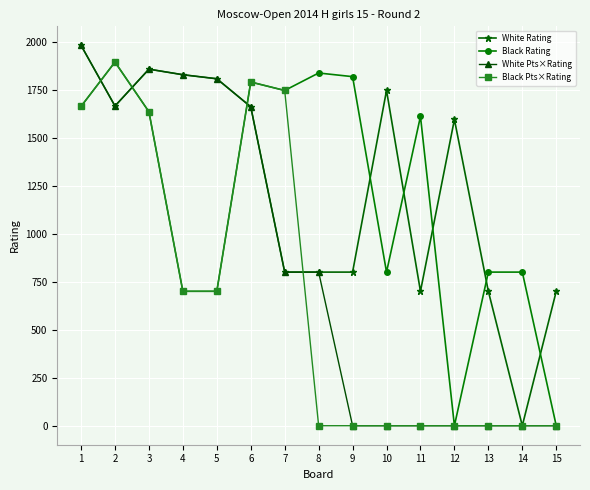

What are all the series names shown in the legend?

White Rating, Black Rating, White Pts×Rating, Black Pts×Rating